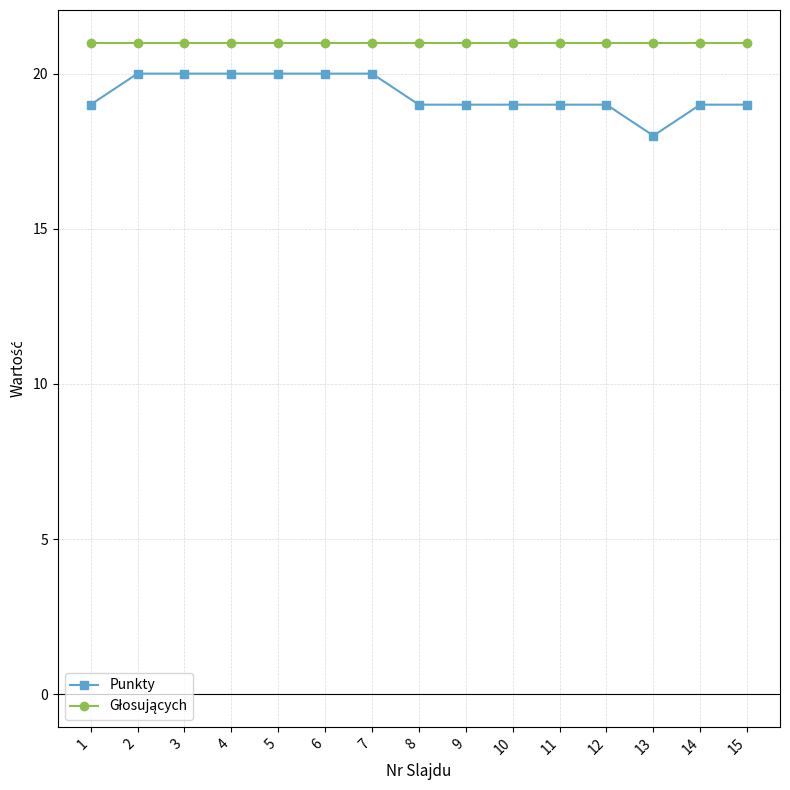

What is the difference between the highest and lowest values at 1?

2